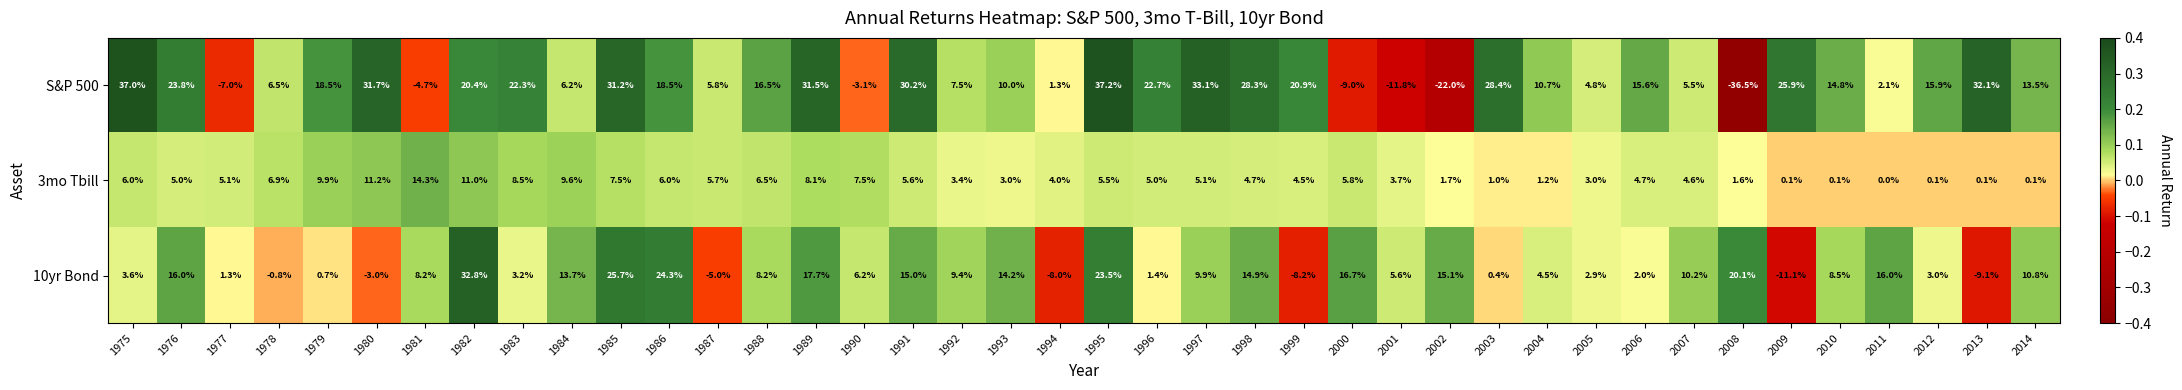

What value does the 3mo Tbill series have at 2001?

3.7